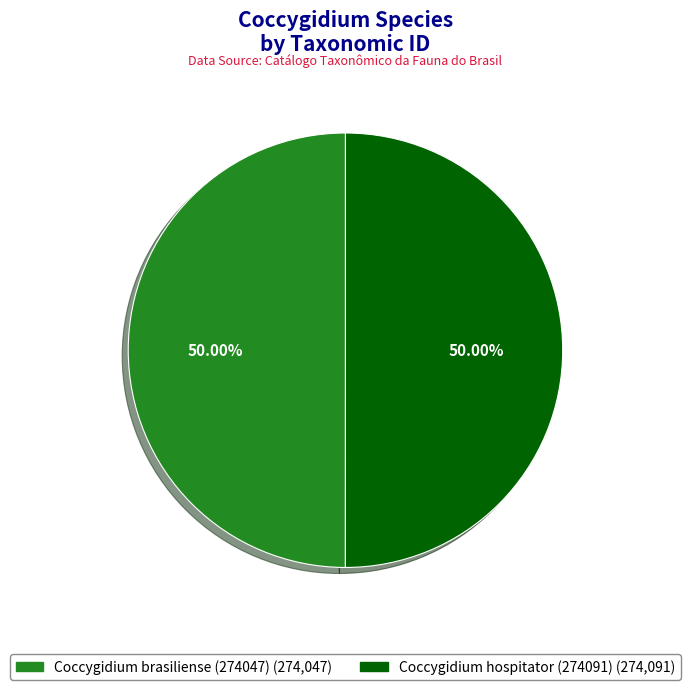

Do Coccygidium hospitator (274091) and Coccygidium brasiliense (274047) together represent more than half of the pie?

Yes